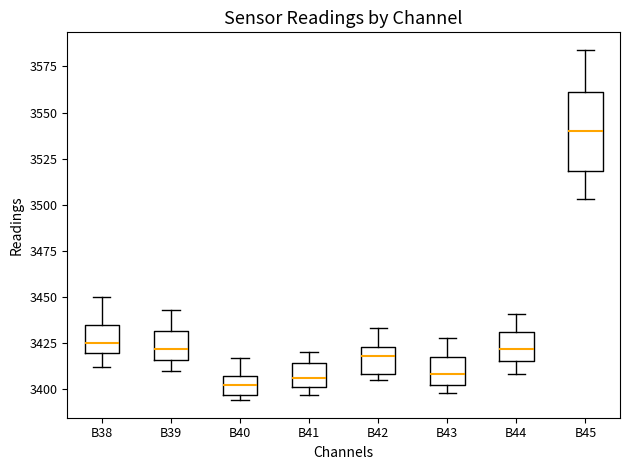

Comparing the boxes themselves (not the whiskers), which one is the tallest?

B45